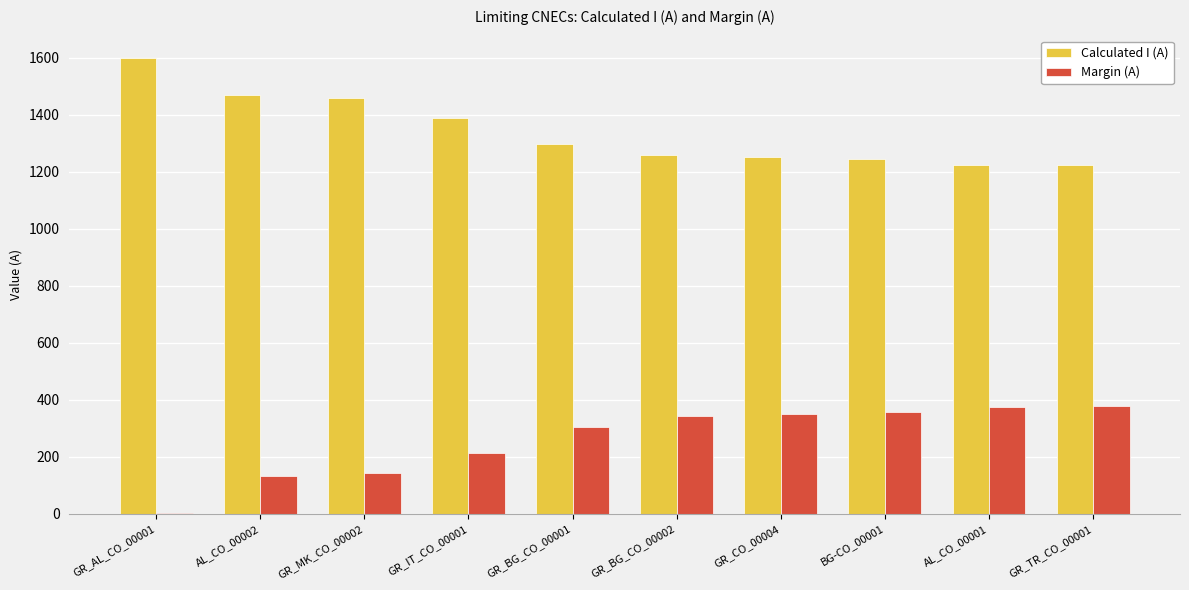

What is the greatest value displayed?

1597